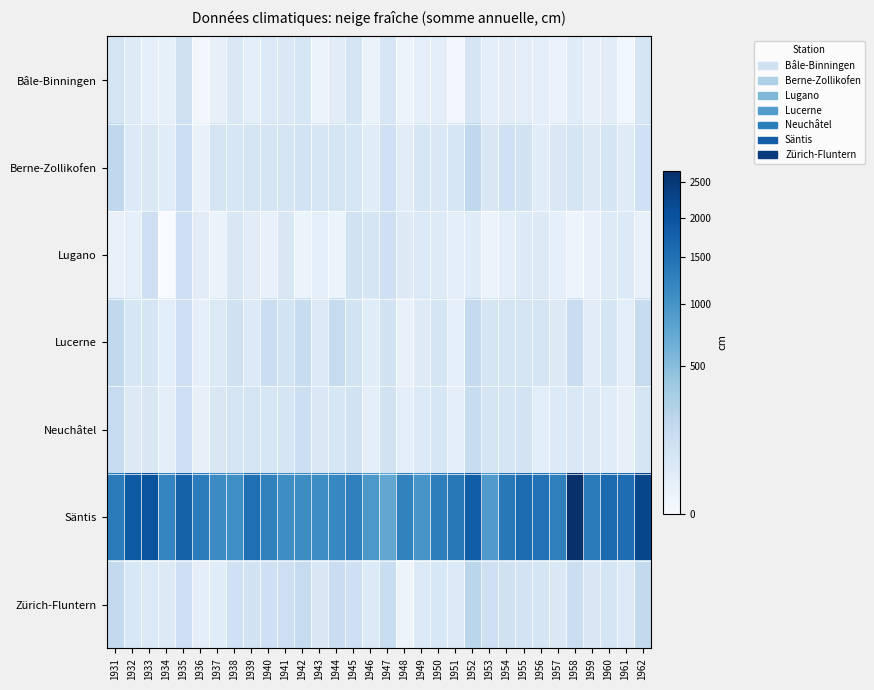

Count the number of data series in this chart.

7